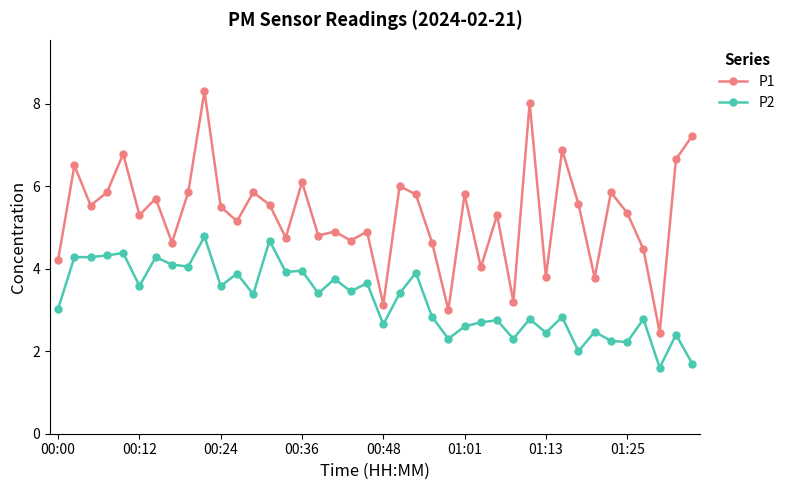

Which series has the widest spread of values?

P1